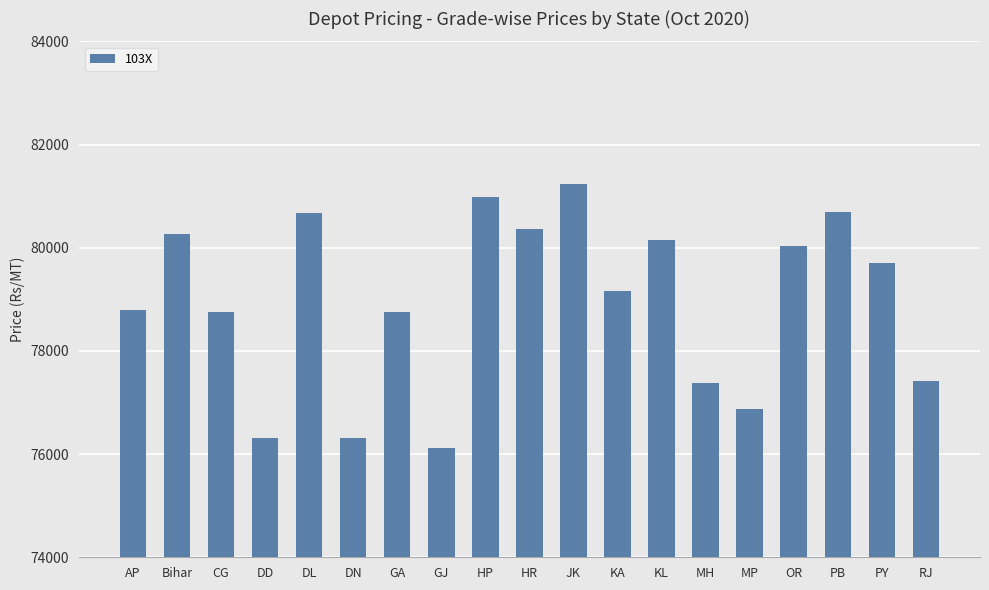

What is the minimum value shown in the chart?

76120